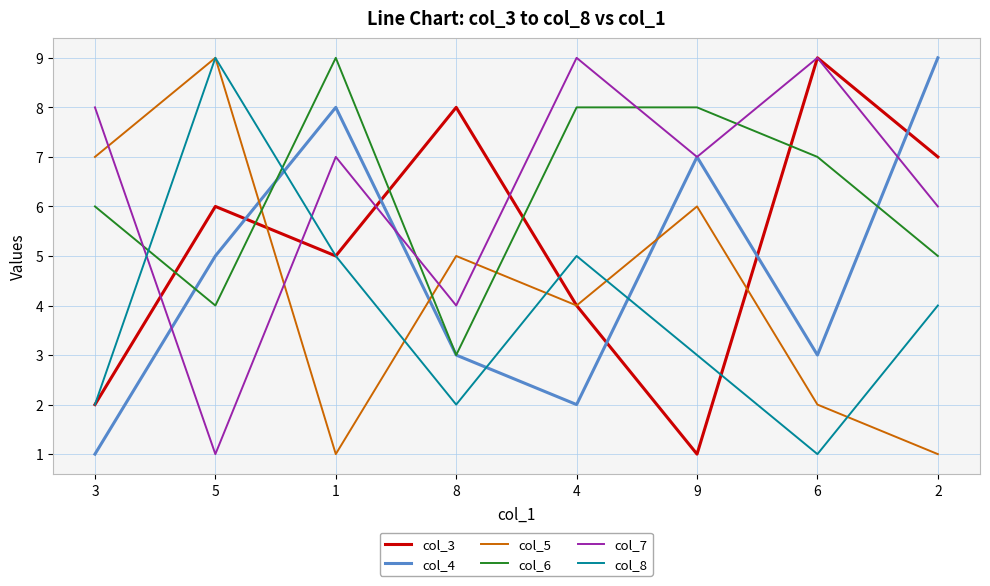

What is the minimum value for col_7?

1